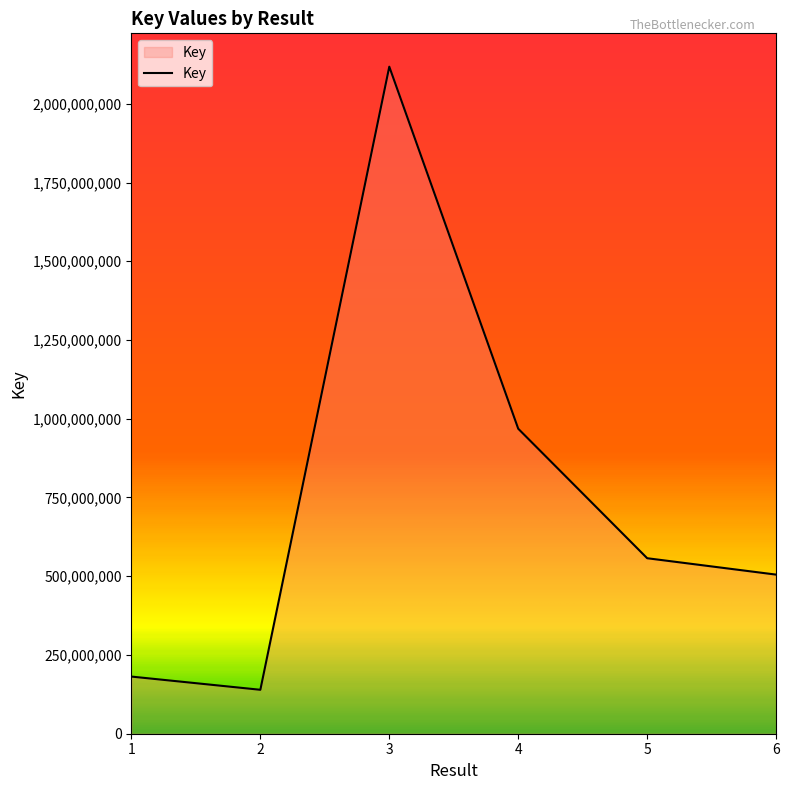

Reading left to right, list all the values displayed in this chart.

1=181426076	2=139492848	3=2117767453	4=968300109	5=557179217	6=505135904